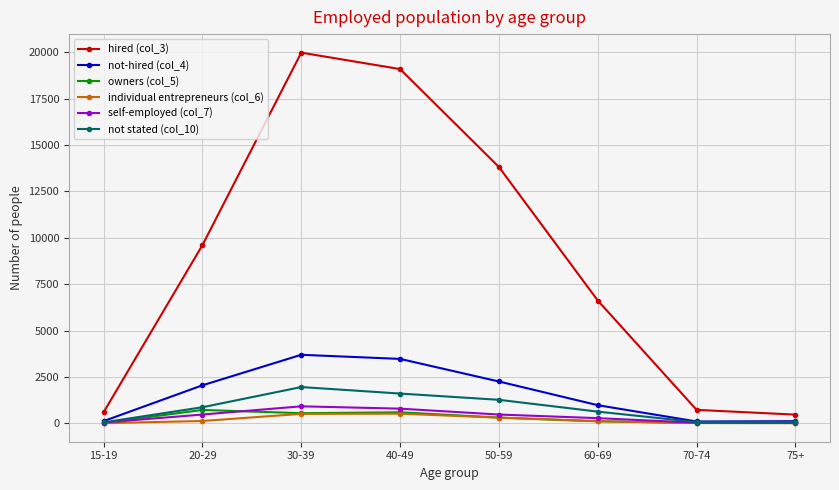

What is the spread (max minus min) of values at 50-59?

13518